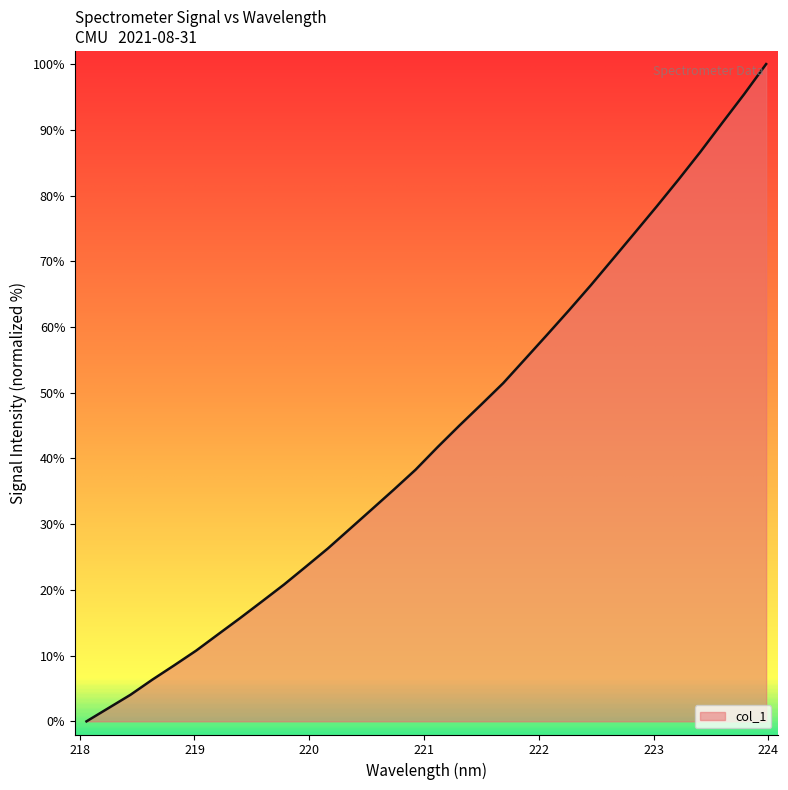

What is the maximum value shown in the chart?

100.0